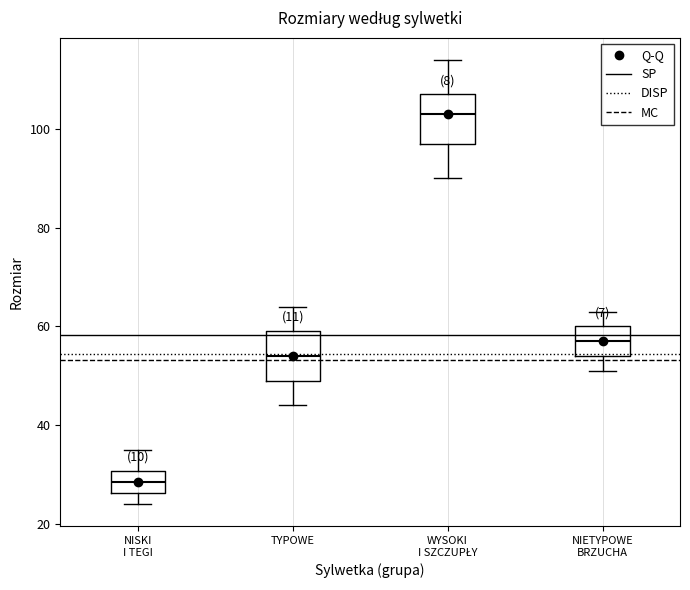

Where does the median line of the box for WYSOKI I SZCZUPŁY sit on the y-axis? The values are not printed on the chart, so give them approximately, as read against the axis.

104